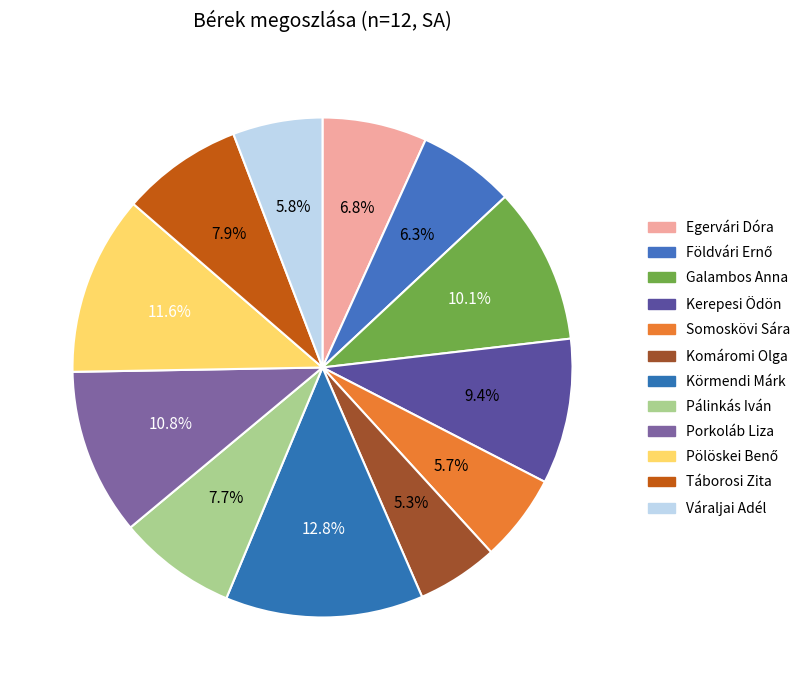

How many slices are in this pie chart?

12